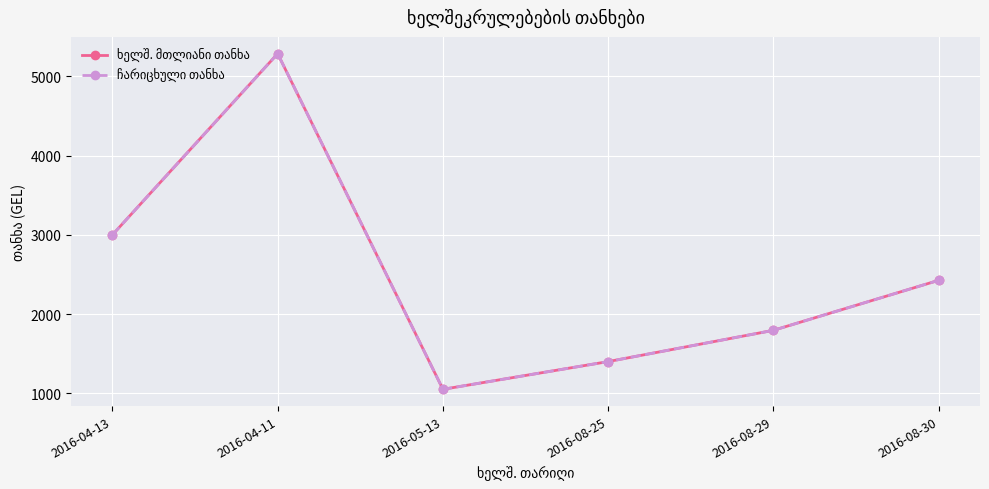

What is the difference between the second highest and minimum values in the ხელშ. მთლიანი თანხა series?

1950.0